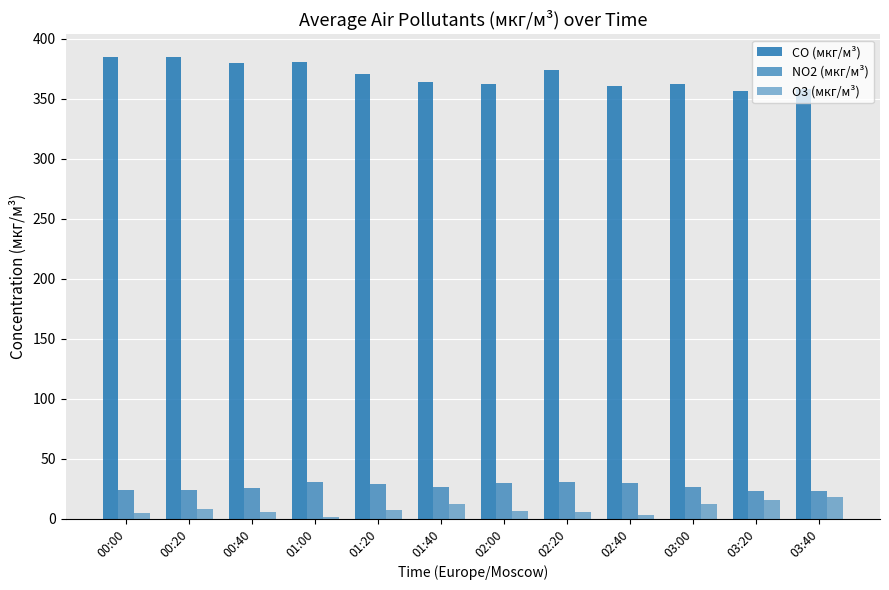

At which category does the chart reach its peak across all series?

00:00